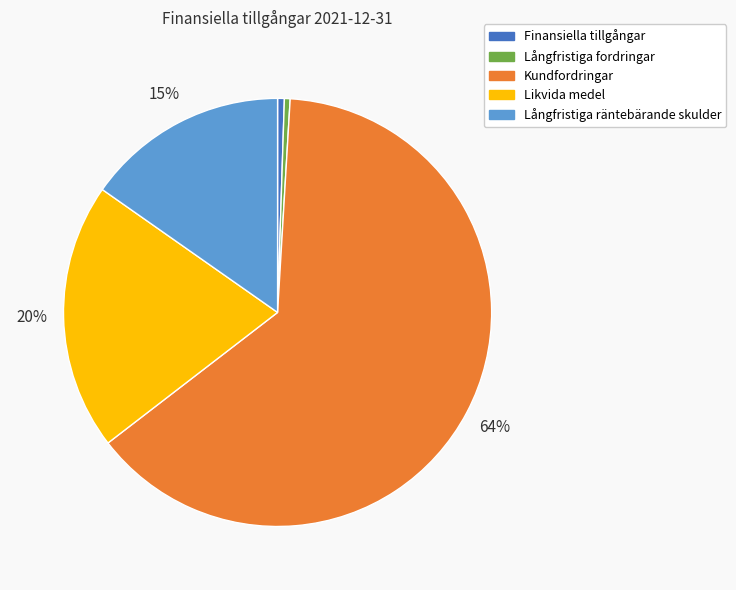

Between Långfristiga räntebärande skulder and Långfristiga fordringar, which is larger?

Långfristiga räntebärande skulder